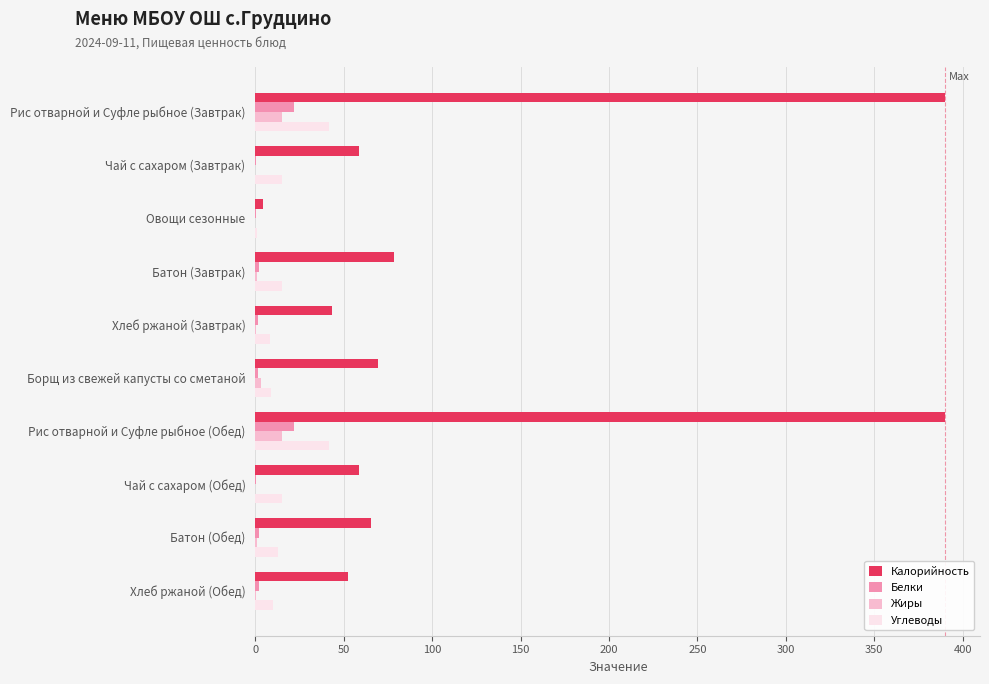

Is the value of Калорийность at Хлеб ржаной (Завтрак) greater than the value of Углеводы at Борщ из свежей капусты со сметаной?

Yes